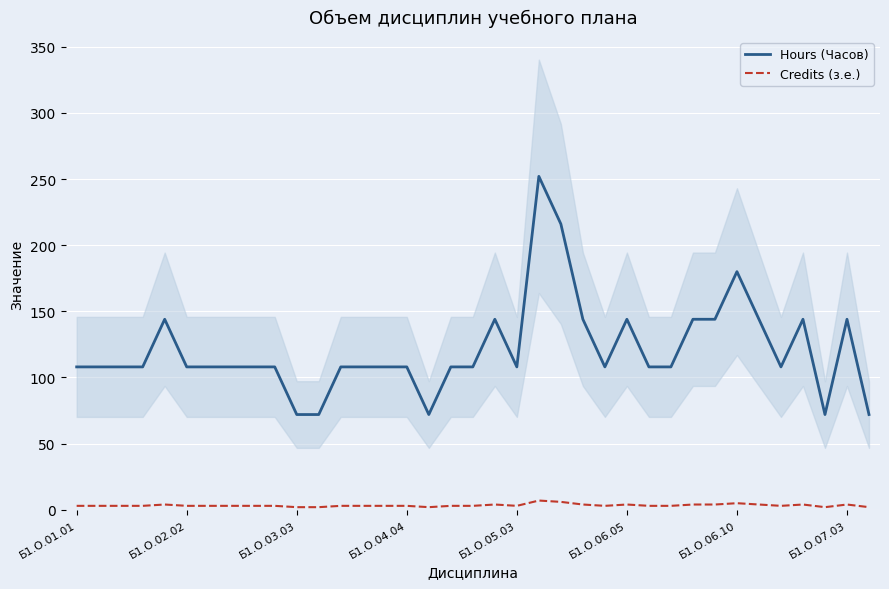

List the series in order of their peak value, lowest first.

Credits (з.е.), Hours (Часов)